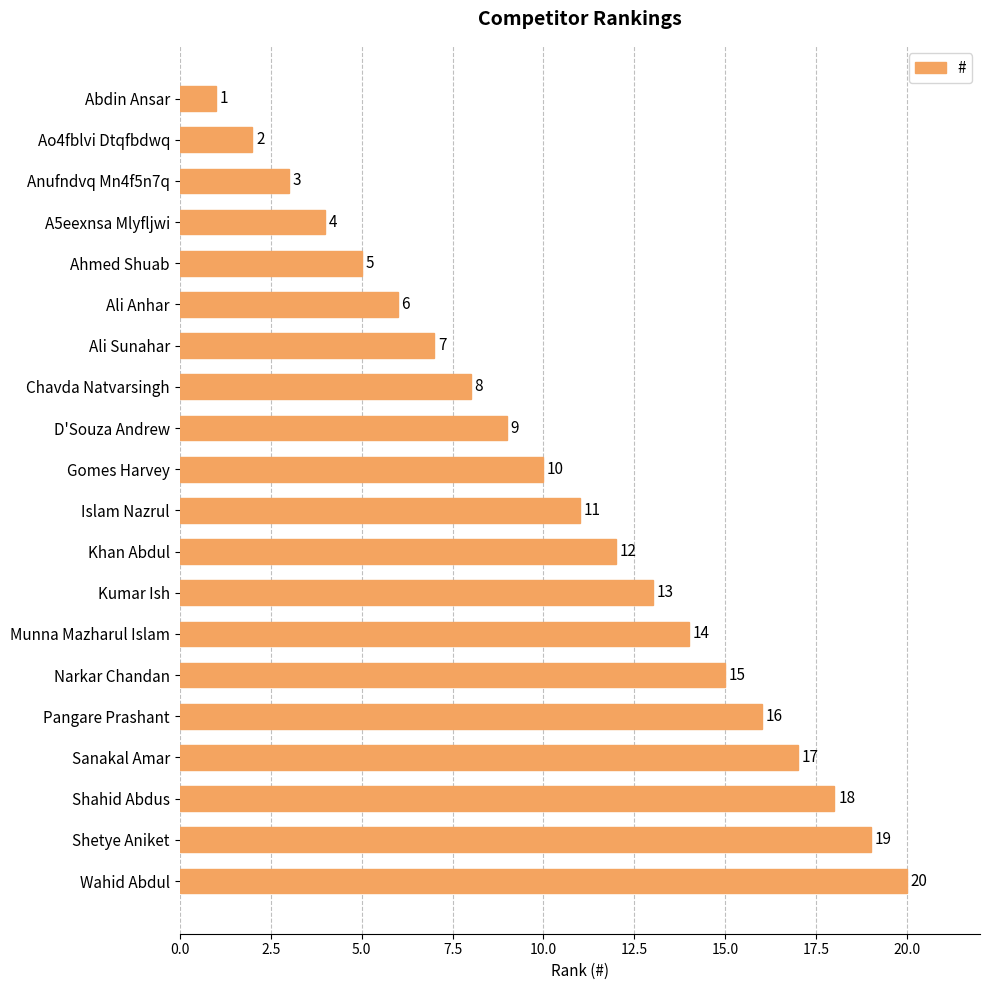

The chart shows a value of 7 at Kumar Ish. True or false?

False